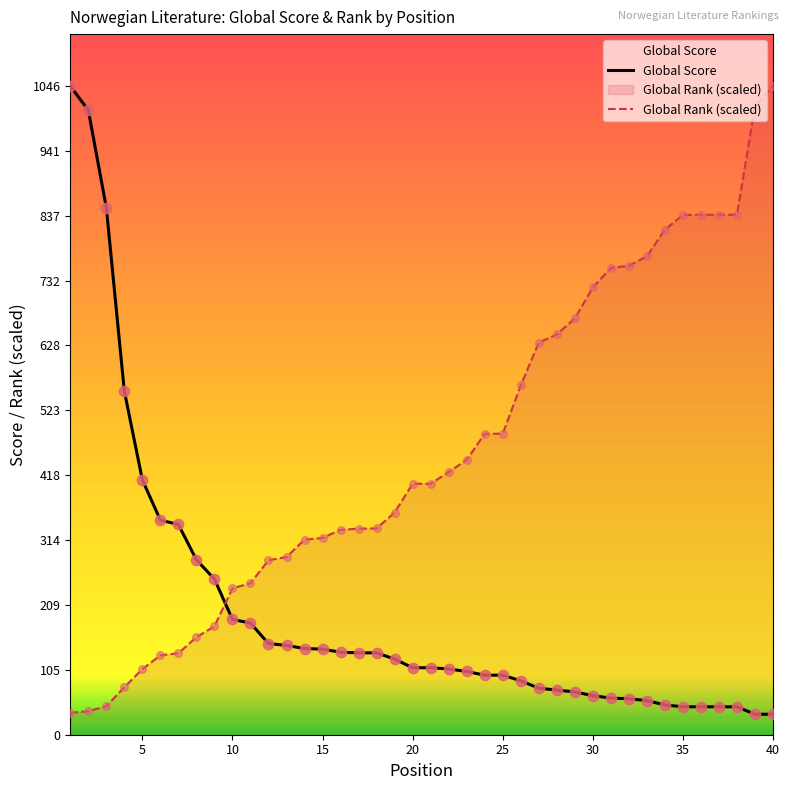

What are all the series names shown in the legend?

Global Score, Global Rank (scaled)